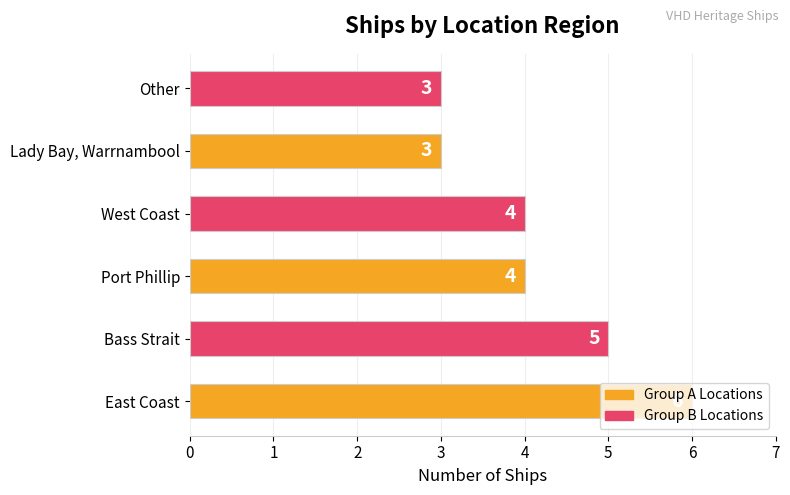

Read the value at West Coast.

4